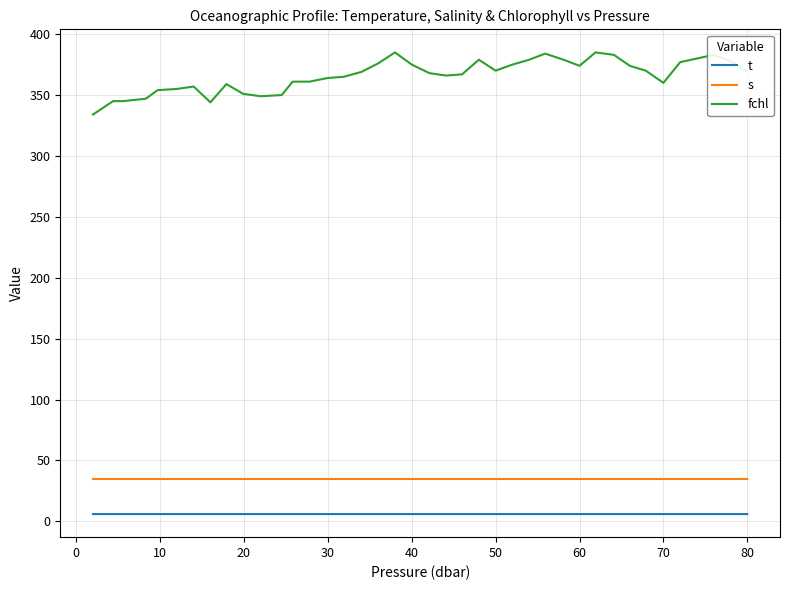

List the series in order of their peak value, lowest first.

t, s, fchl